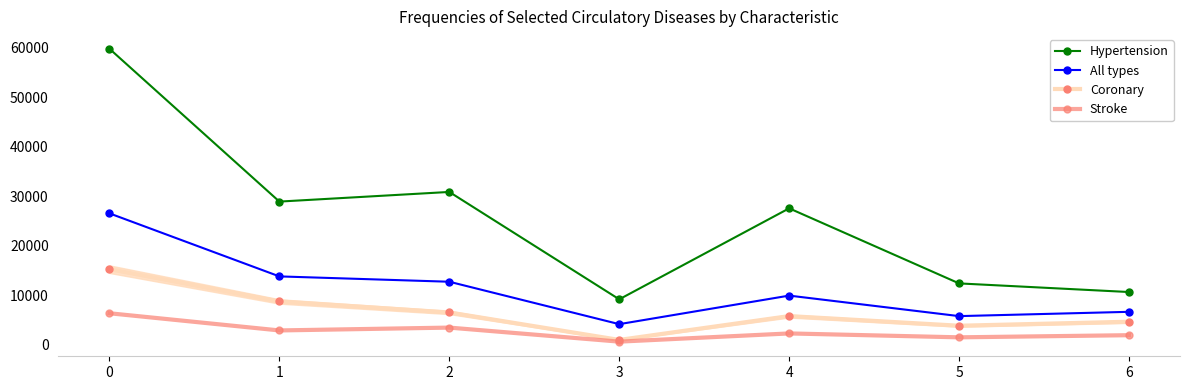

How many values in the All types series are below 9939?

3